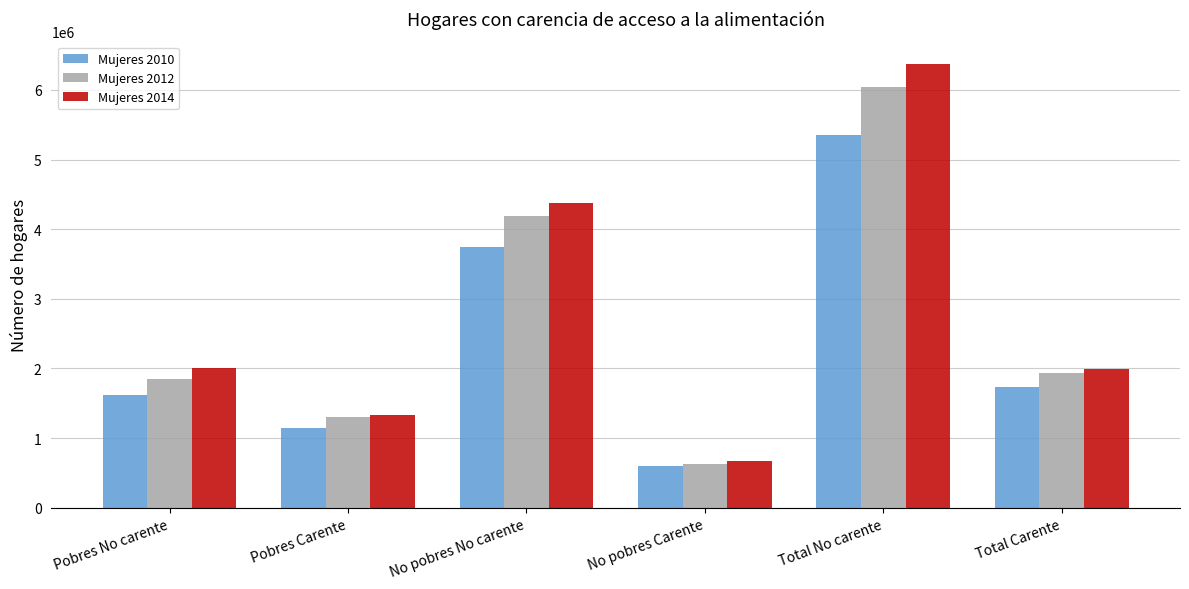

List the series in order of their overall mean, highest first.

Mujeres 2014, Mujeres 2012, Mujeres 2010